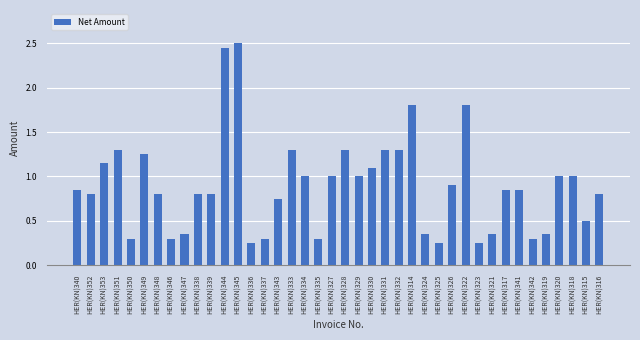

What is the sum of all values?

35.9